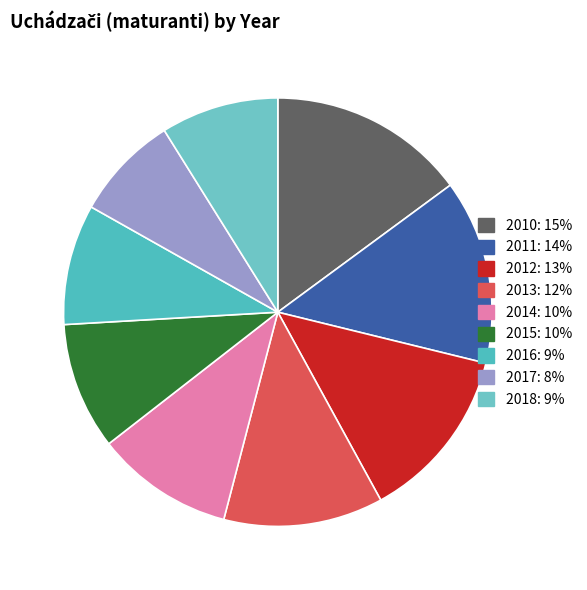

Does 2010 account for over 50% of the chart?

No